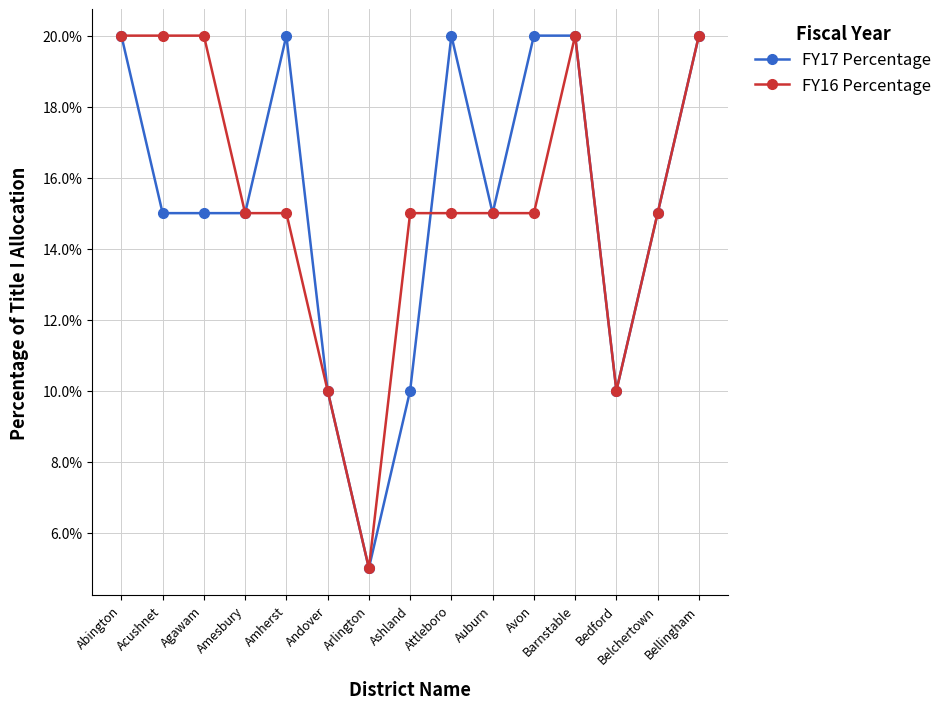

What are all the series names shown in the legend?

FY17 Percentage, FY16 Percentage